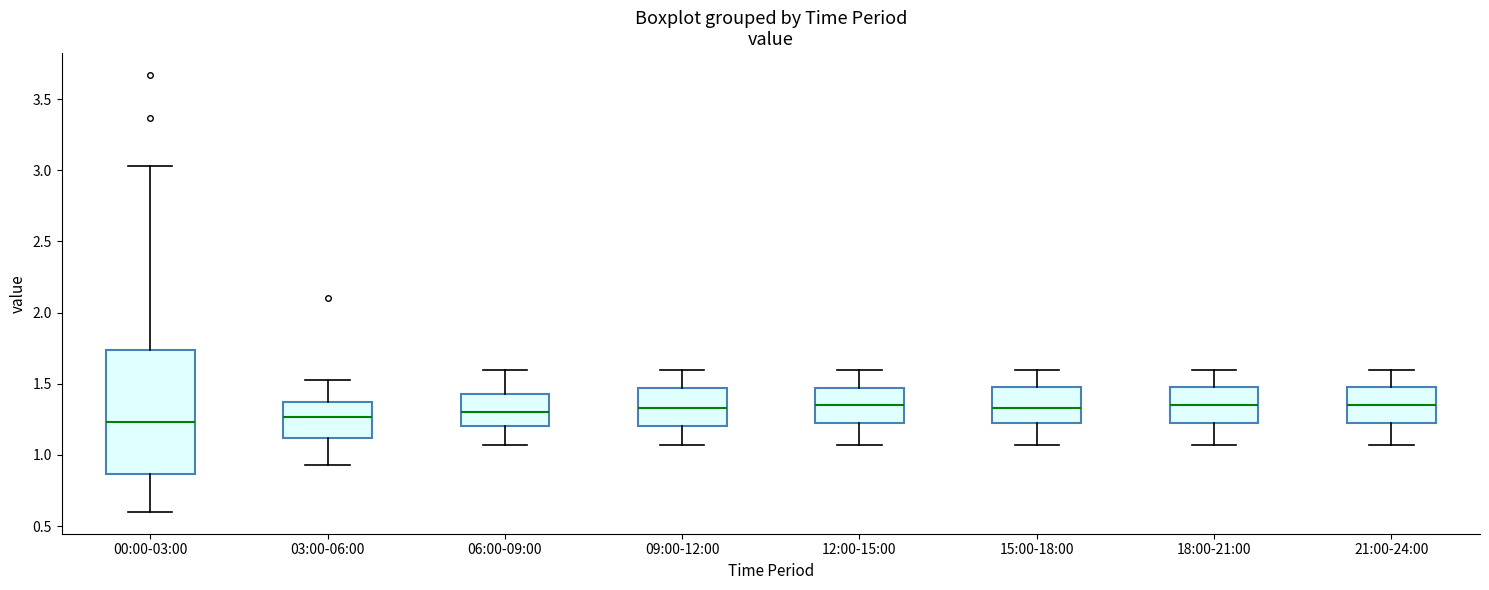

Comparing the boxes themselves (not the whiskers), which one is the tallest?

00:00-03:00